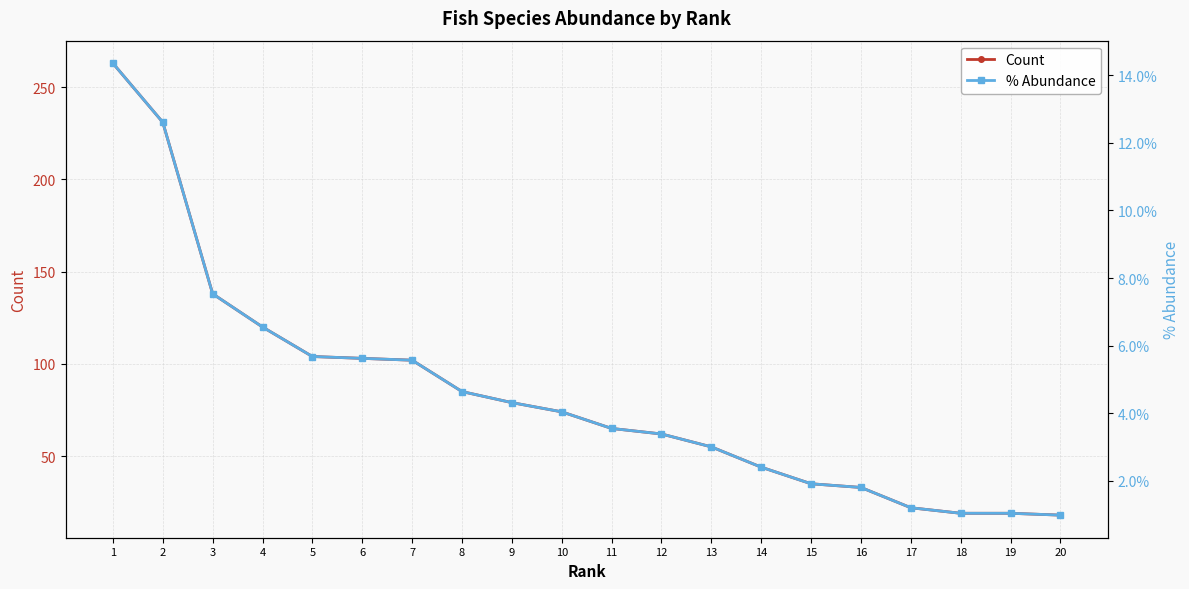

Does the chart display data point markers on the line(s)?

Yes